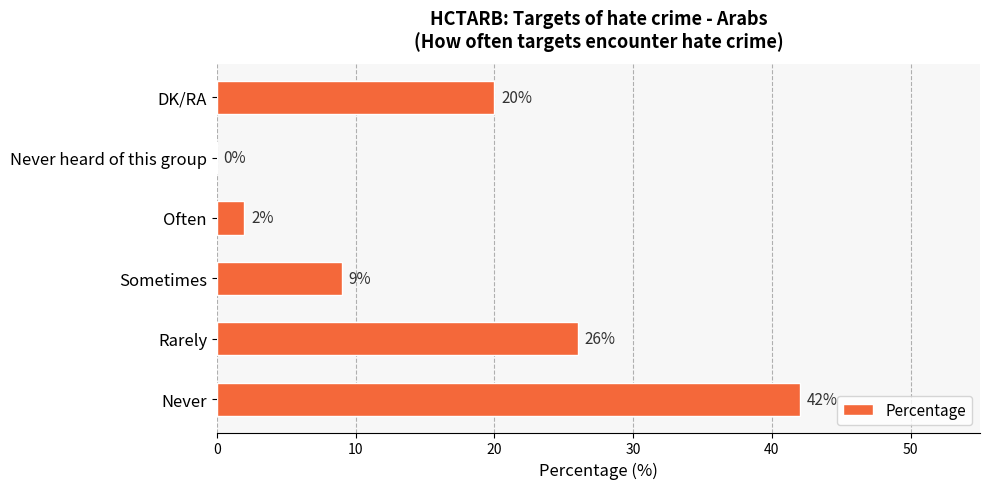

How many positive values are there?

5